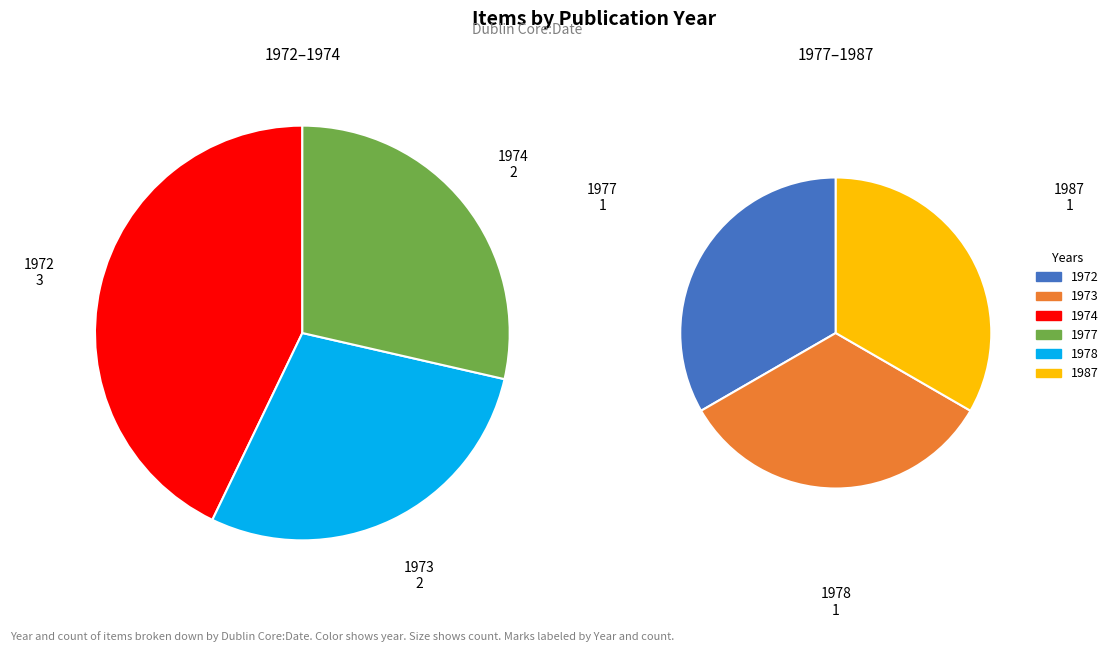

What portion of the pie excludes 1973?

80.0%